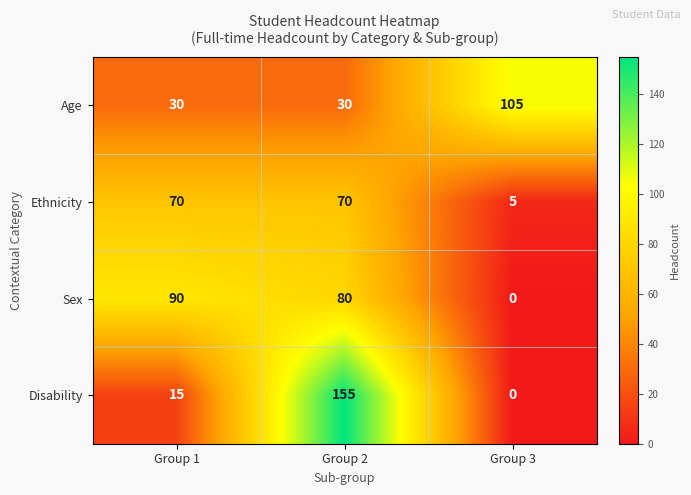

Reading right to left, list all the values displayed in this chart.

Age: Group 3=105	Group 2=30	Group 1=30
Ethnicity: Group 3=5	Group 2=70	Group 1=70
Sex: Group 3=0	Group 2=80	Group 1=90
Disability: Group 3=0	Group 2=155	Group 1=15